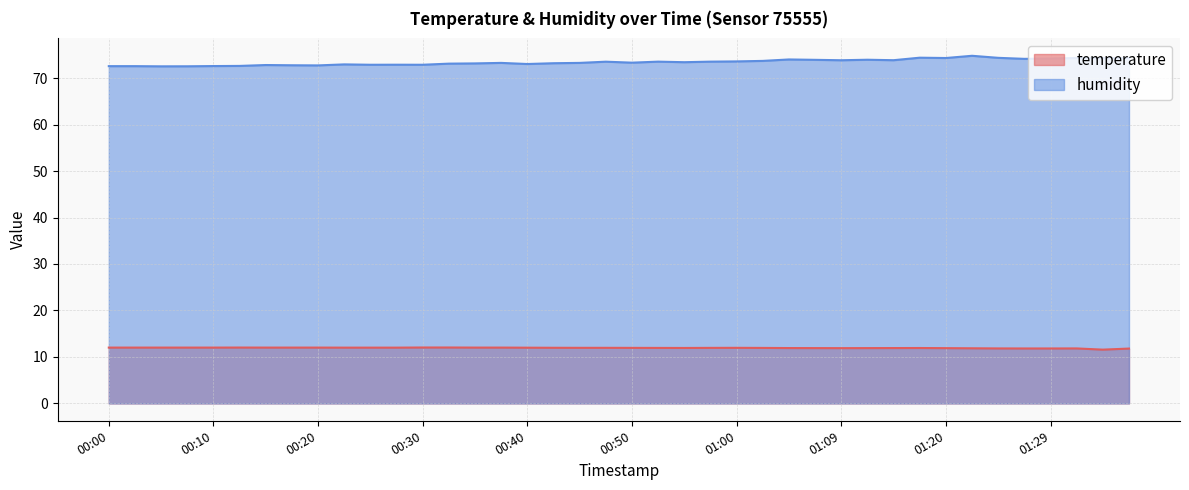

How many distinct data groups are displayed?

2